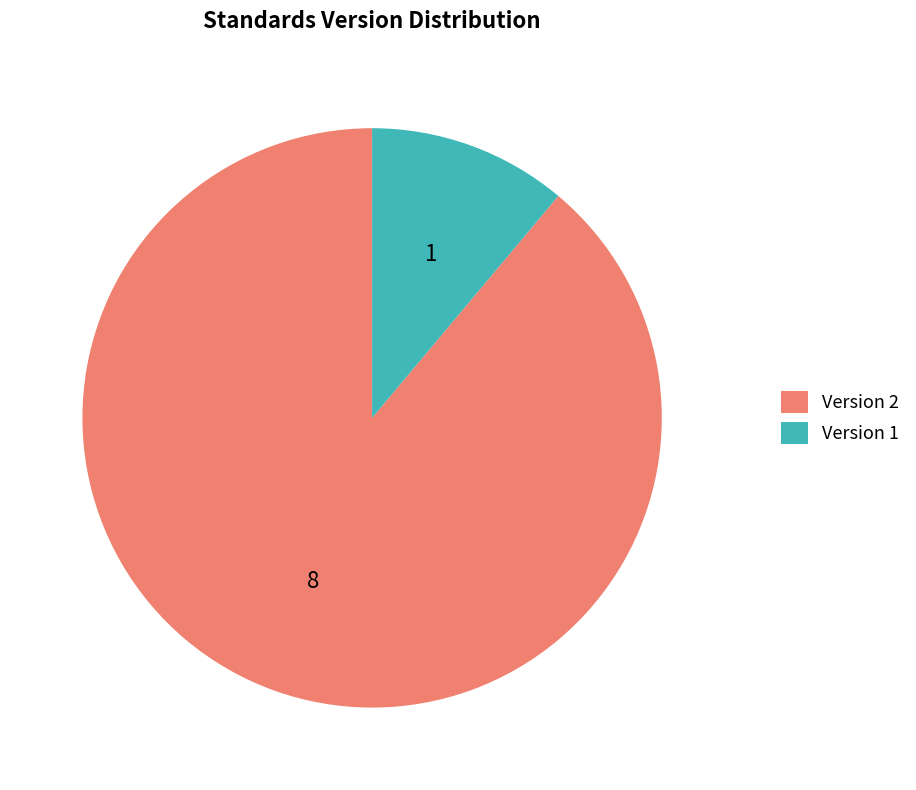

Do Version 1 and Version 2 together represent more than half of the pie?

Yes